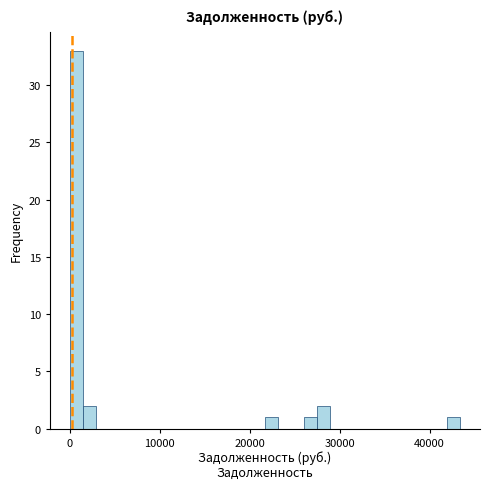

Around what value on the x-axis is the tallest bar? Give the approximate position of its centre, as read against the axis.

1000